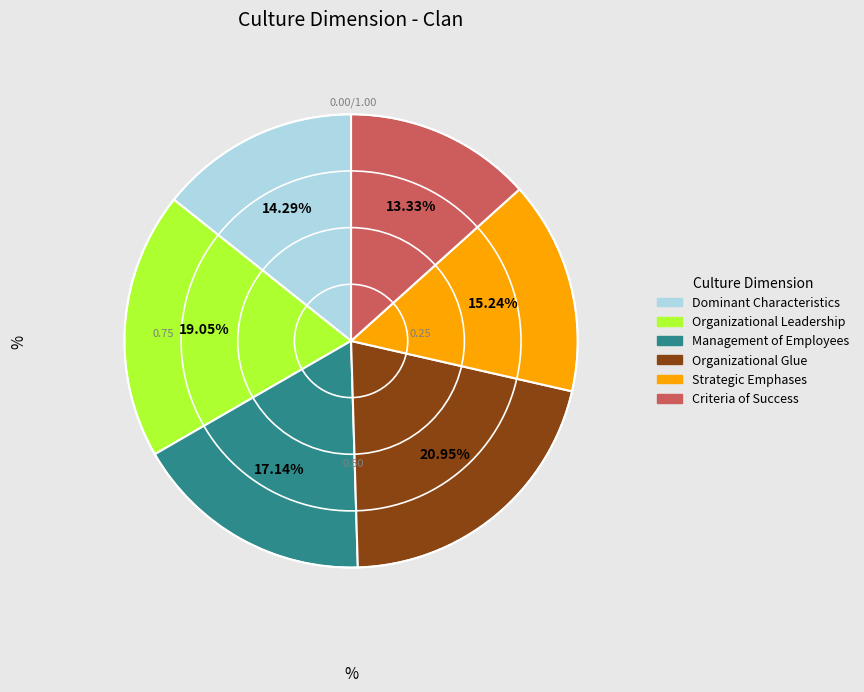

Approximately how many times larger is the value at Dominant Characteristics compared to Organizational Glue?

0.7